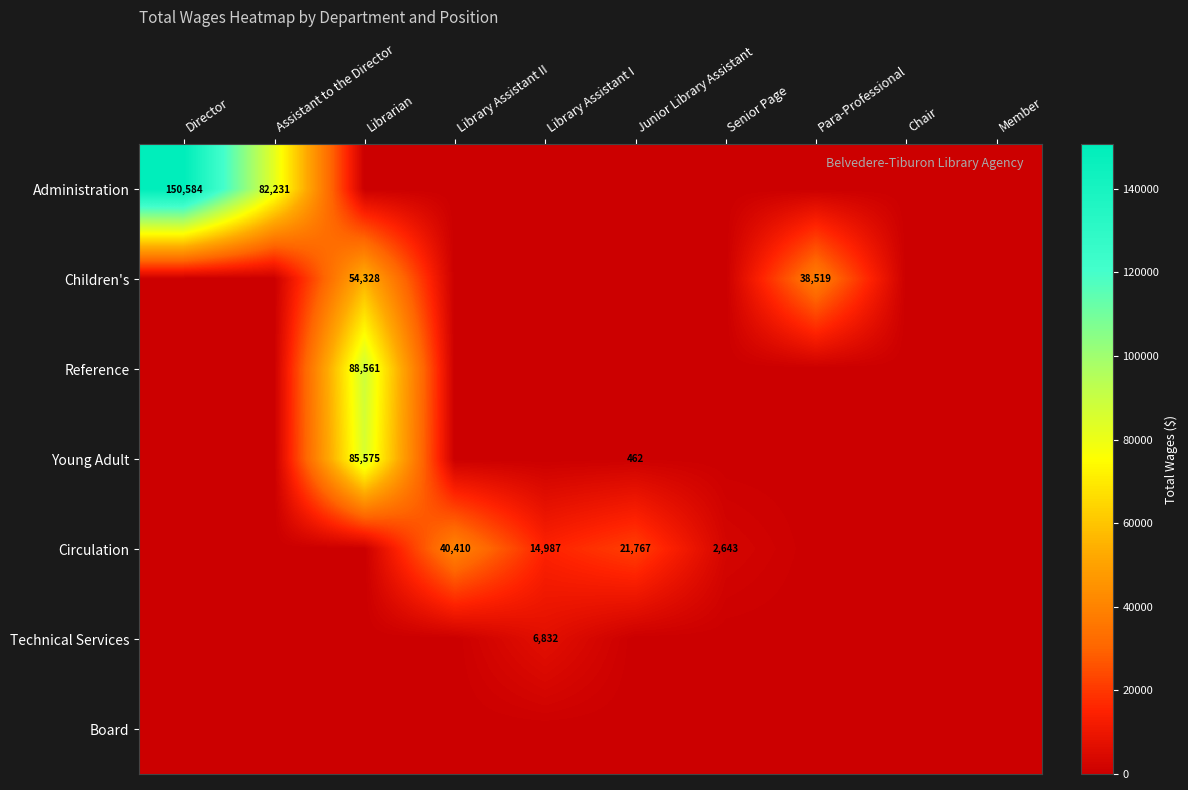

How many values in Circulation are above zero?

4